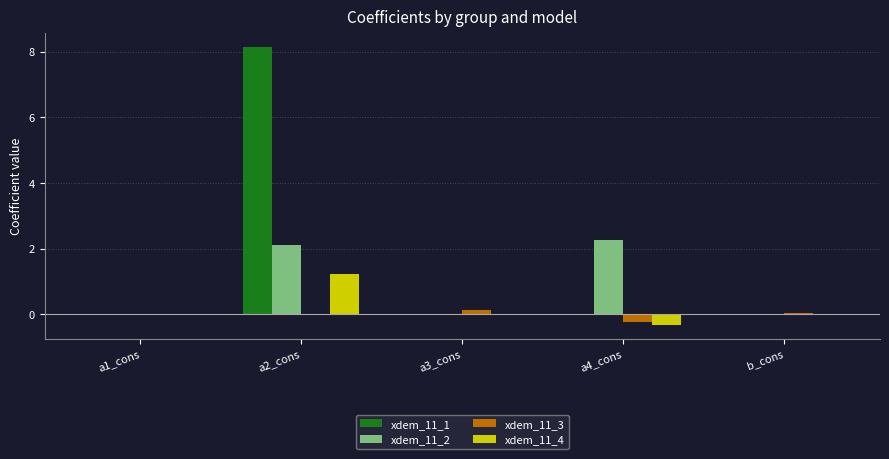

What is the sum of all xdem_11_1 values?

8.1